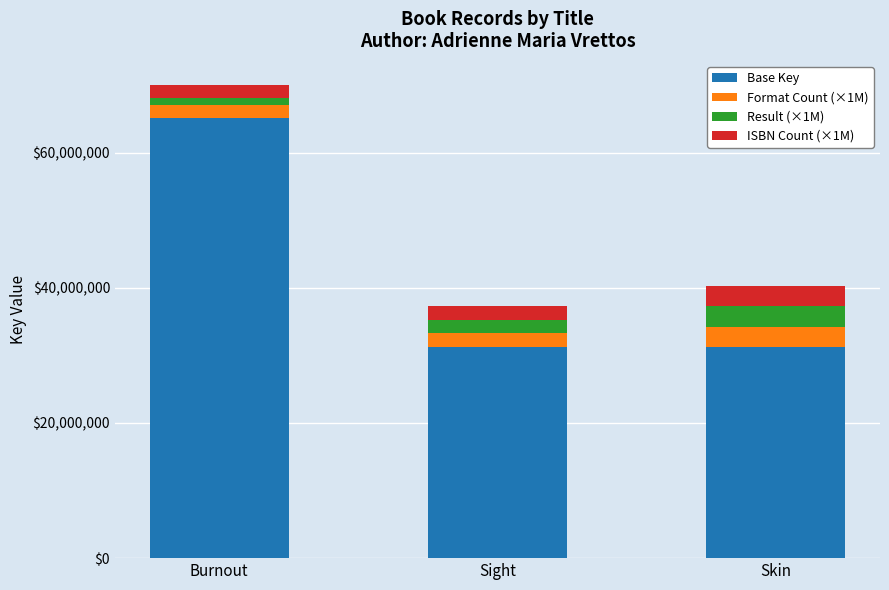

What is the average value of the Base Key series?

42525942